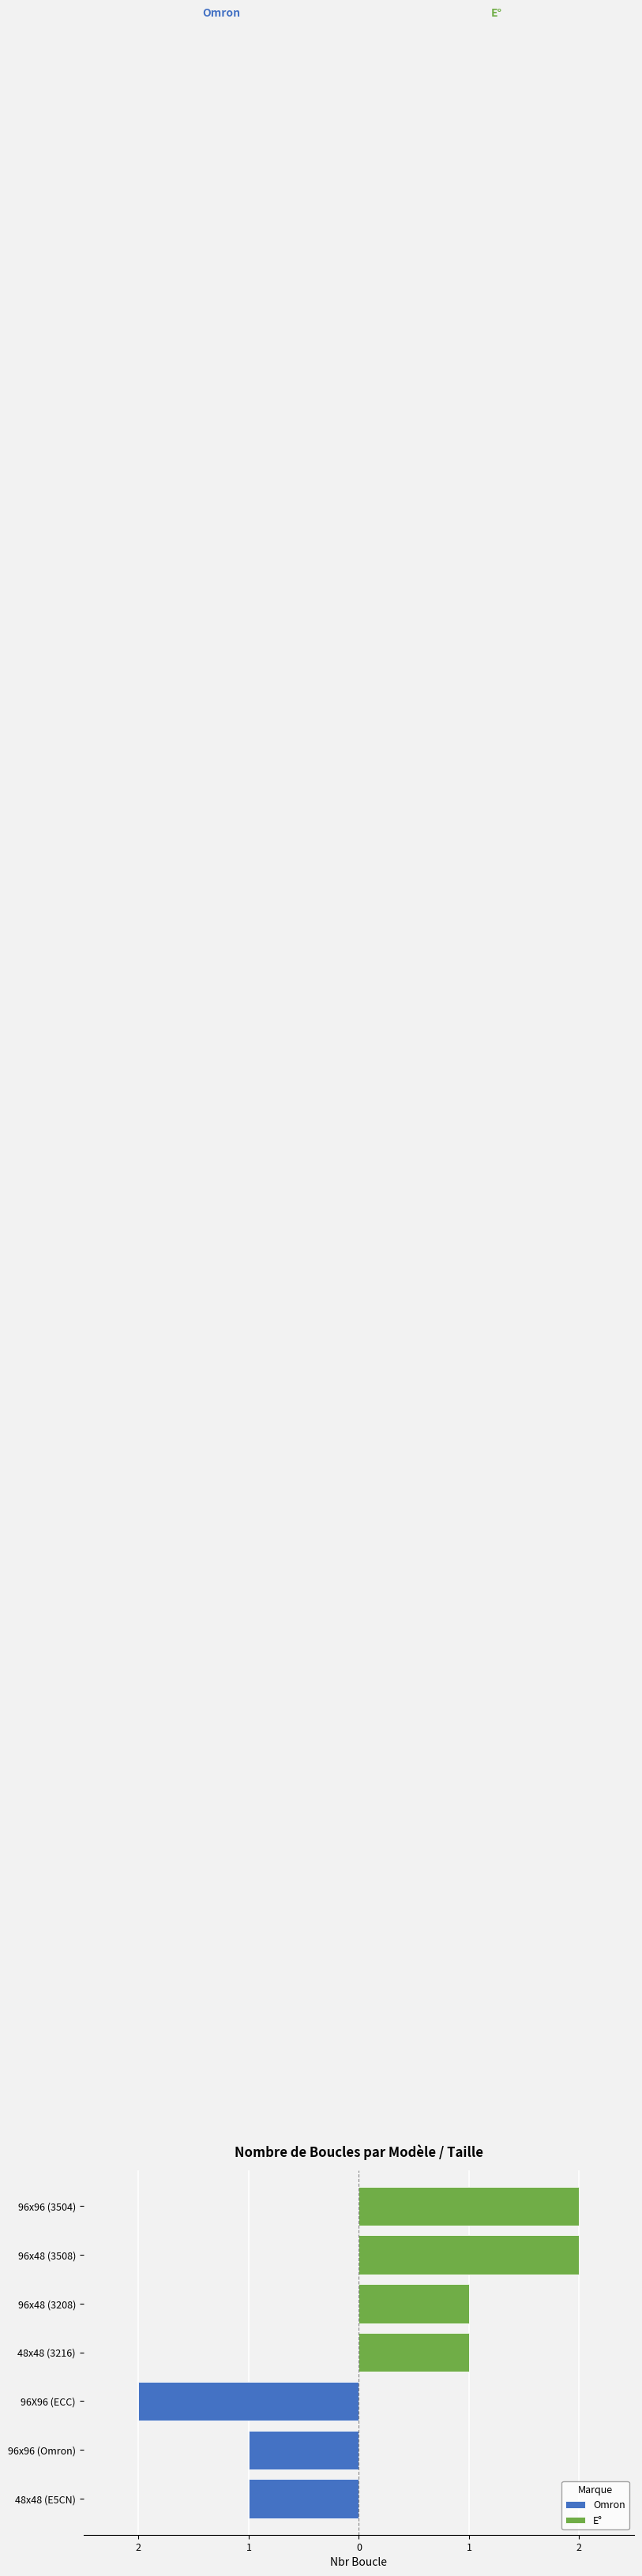

At how many categories does at least one series exceed 0?

4